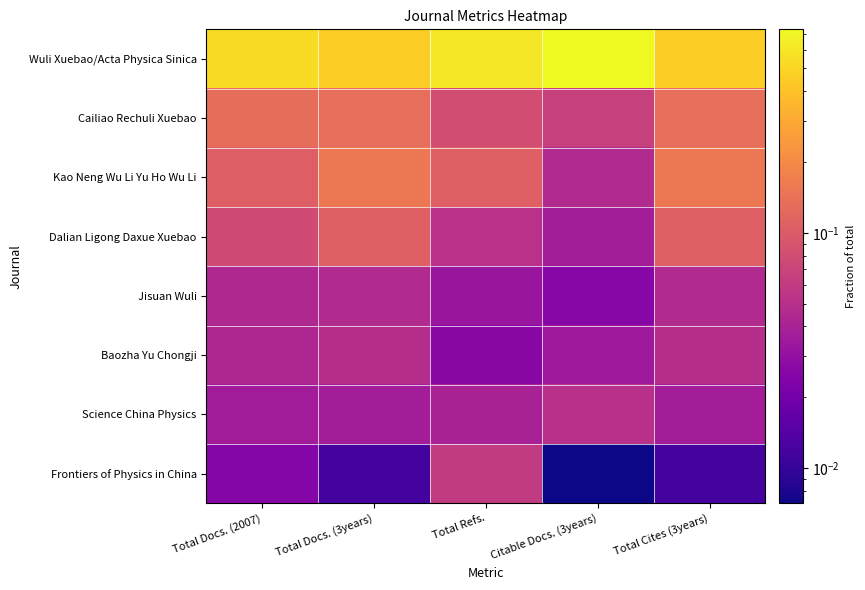

What is the total value across all series at Citable Docs. (3years)?

1.0